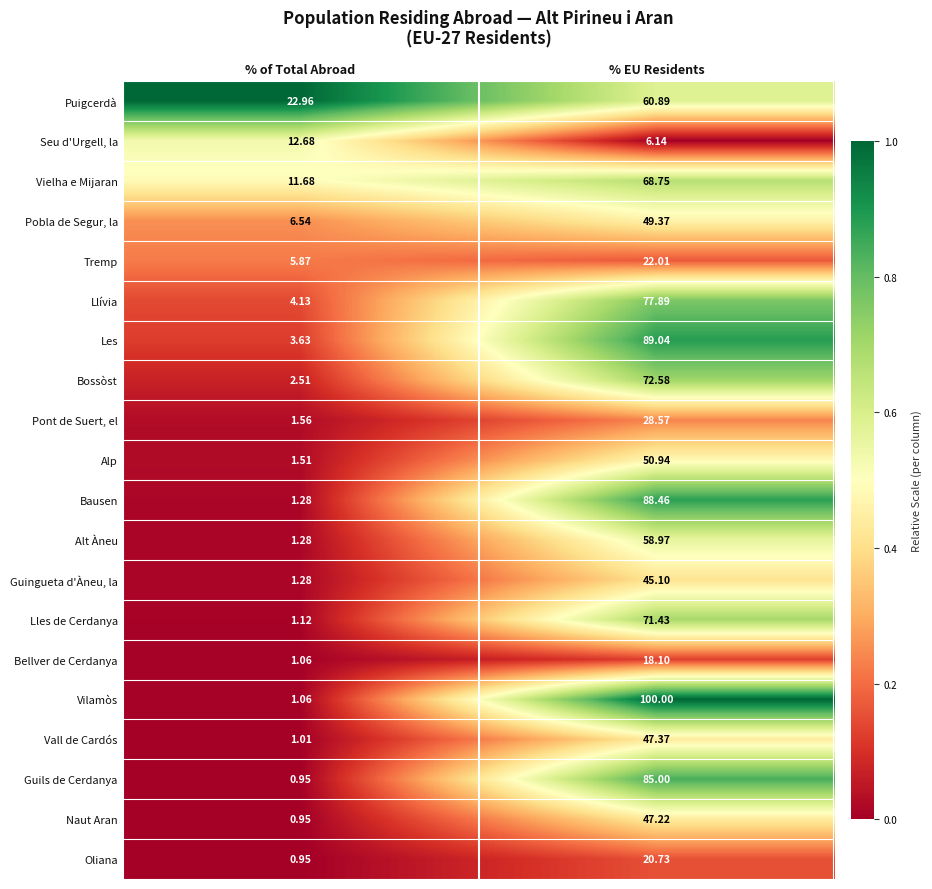

At which label does Naut Aran first exceed 47?

% EU Residents